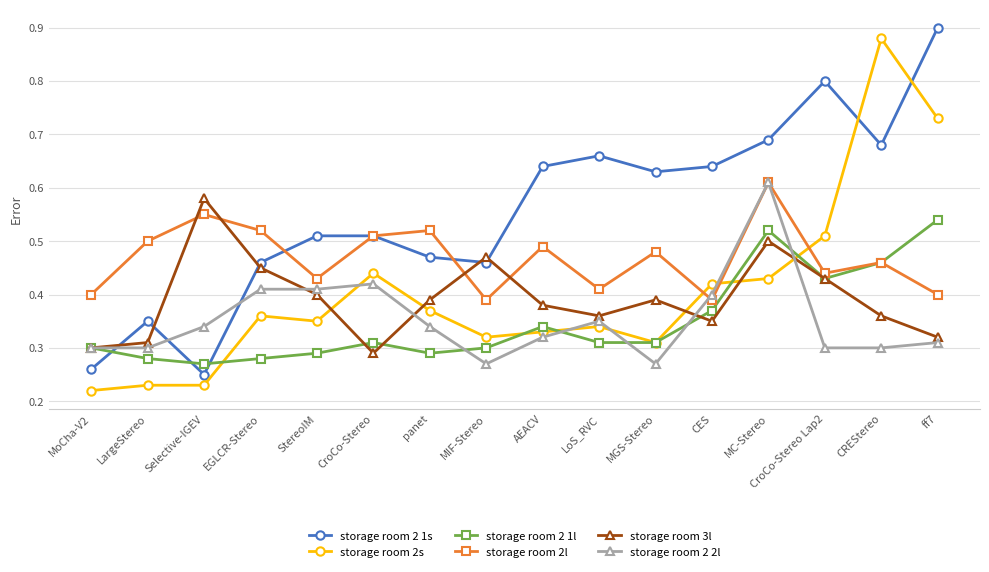

Where do storage room 3l and storage room 2s first cross each other?

StereoIM and CroCo-Stereo